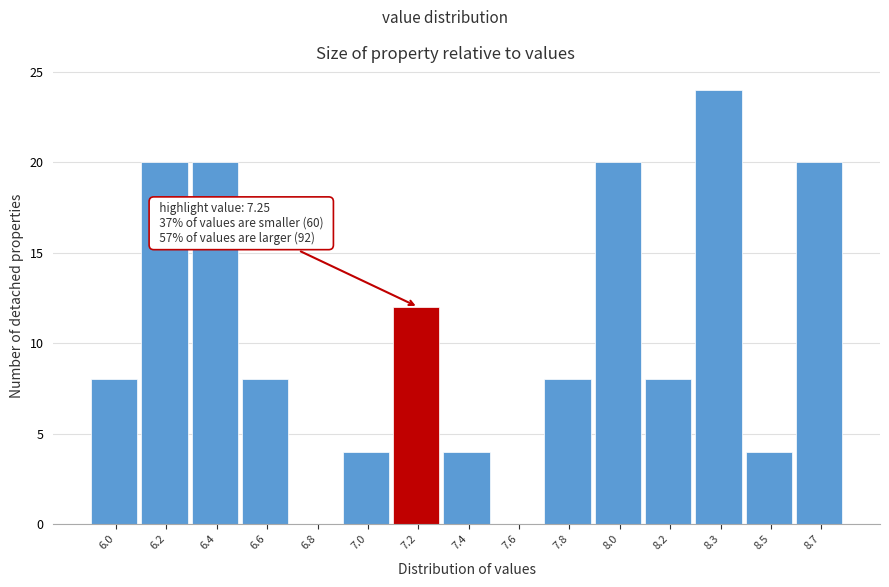

Reading left to right, transcribe all the data shown in this chart.

6.0=8	6.2=20	6.4=20	6.6=8	6.8=0	7.0=4	7.2=12	7.4=4	7.6=0	7.8=8	8.0=20	8.2=8	8.3=24	8.5=4	8.7=20